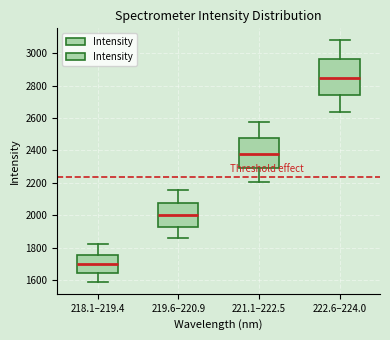

Reading left to right, read every box against the y-axis: the position of its median line, the range the box covers, and the ends of its whiskers. The values are not printed on the chart, so give them approximately, as read against the axis.

218.1–219.4: median 1700, box 1640 to 1760, whiskers 1600 to 1820
219.6–220.9: median 2000, box 1920 to 2080, whiskers 1860 to 2160
221.1–222.5: median 2380, box 2300 to 2480, whiskers 2200 to 2580
222.6–224.0: median 2840, box 2740 to 2960, whiskers 2640 to 3080